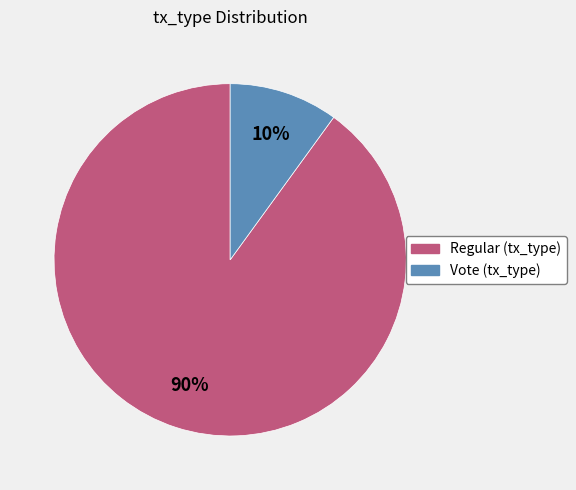

Which slice is the smallest?

Vote